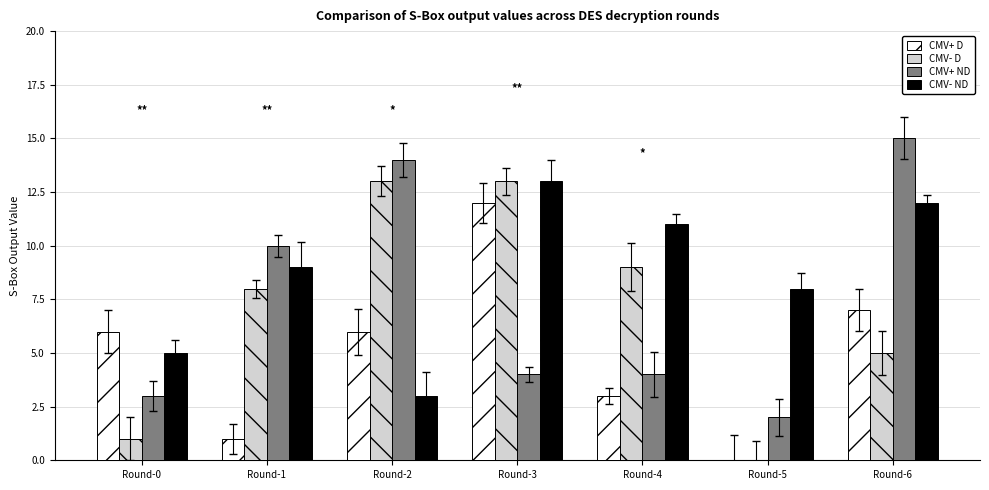

Which series changed the most between Round-3 and Round-5?

CMV- D